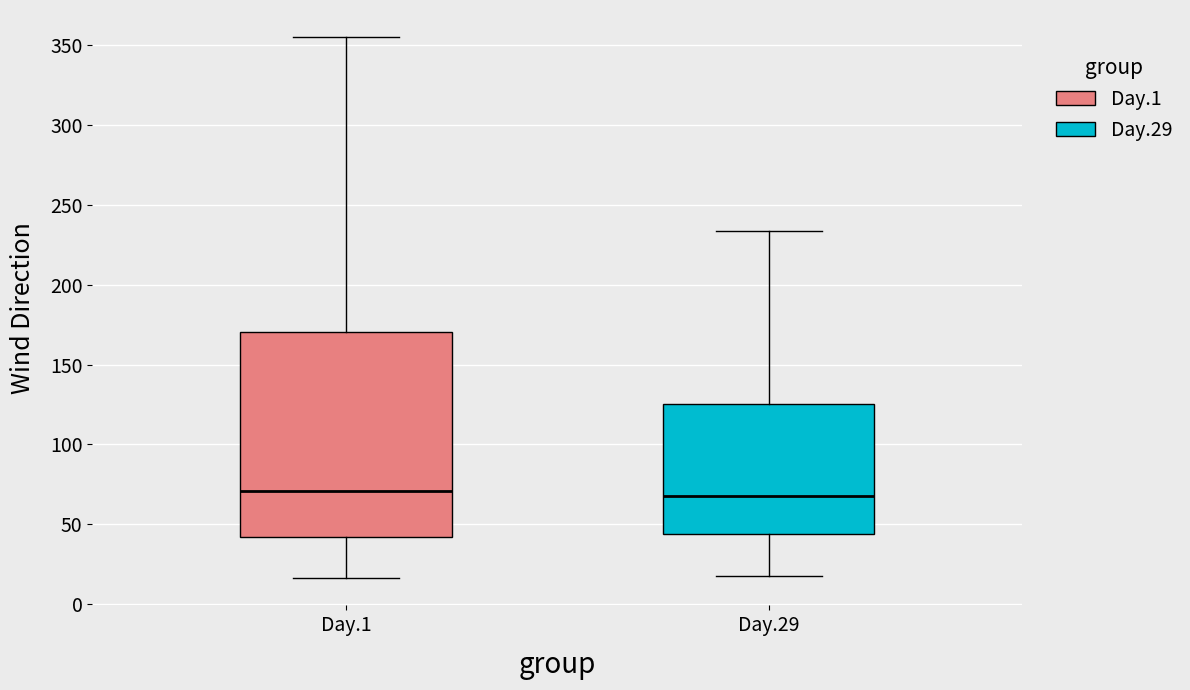

Where is the upper edge of the box for Day.1 on the y-axis? The values are not printed on the chart, so give them approximately, as read against the axis.

170